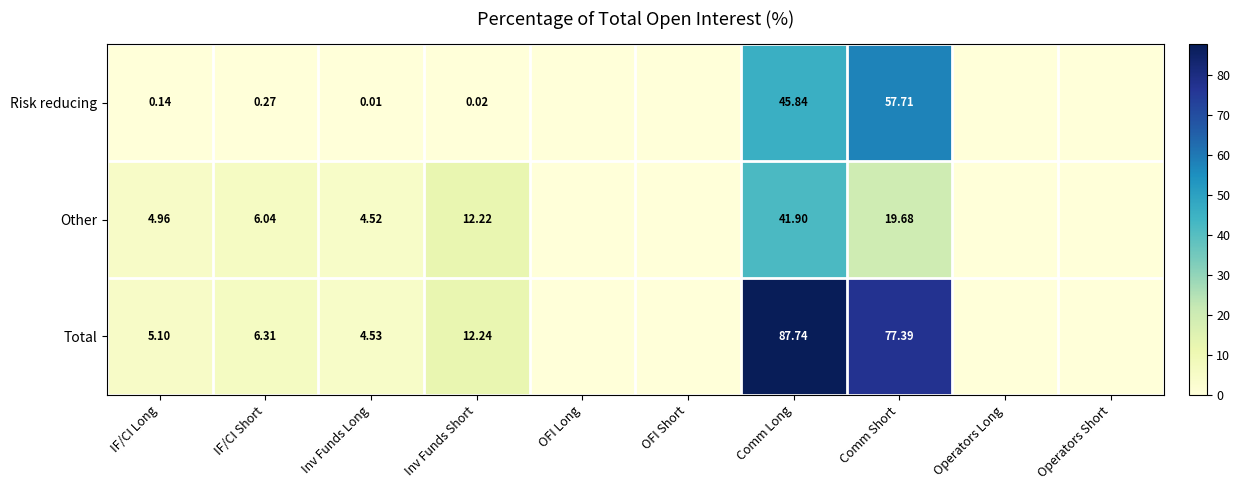

Is the value of Other at Comm Short greater than the value of Risk reducing at Inv Funds Long?

Yes